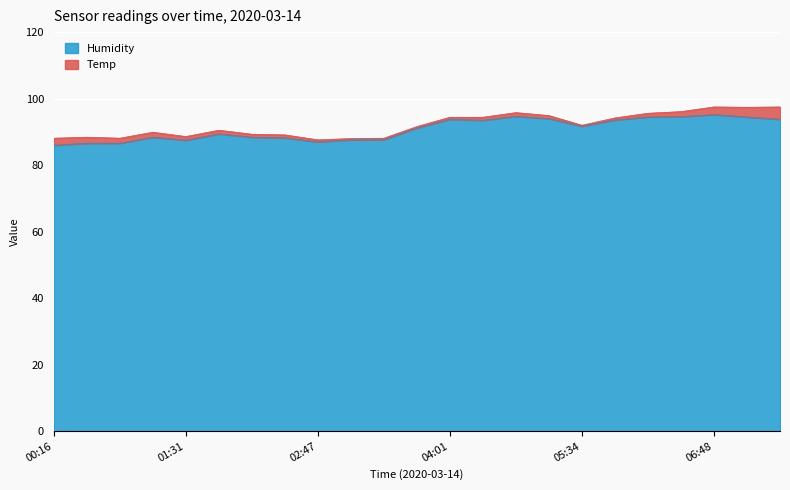

What is the difference between the values at 01:31 and 05:52?

6.1